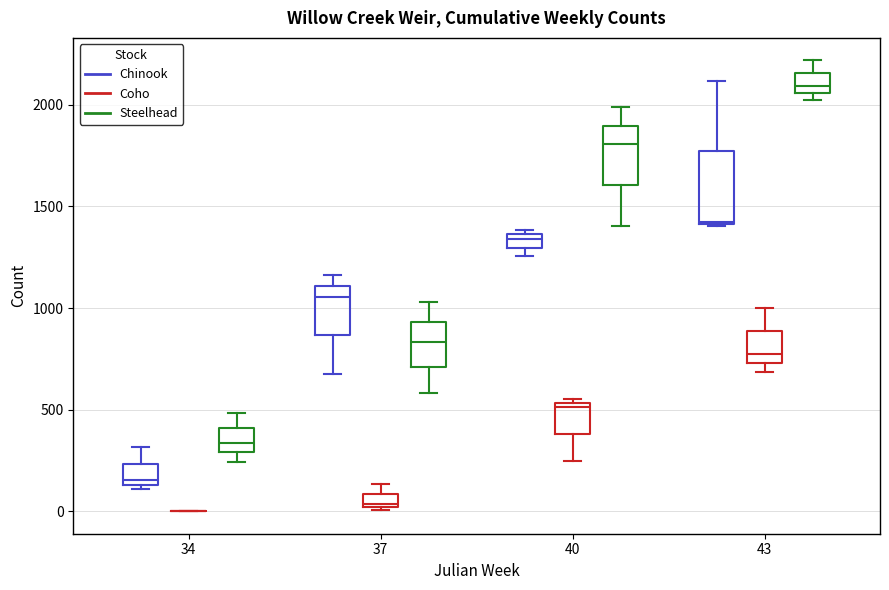

Which box is the tallest, from its lower edge to its upper edge?

43 (Chinook)